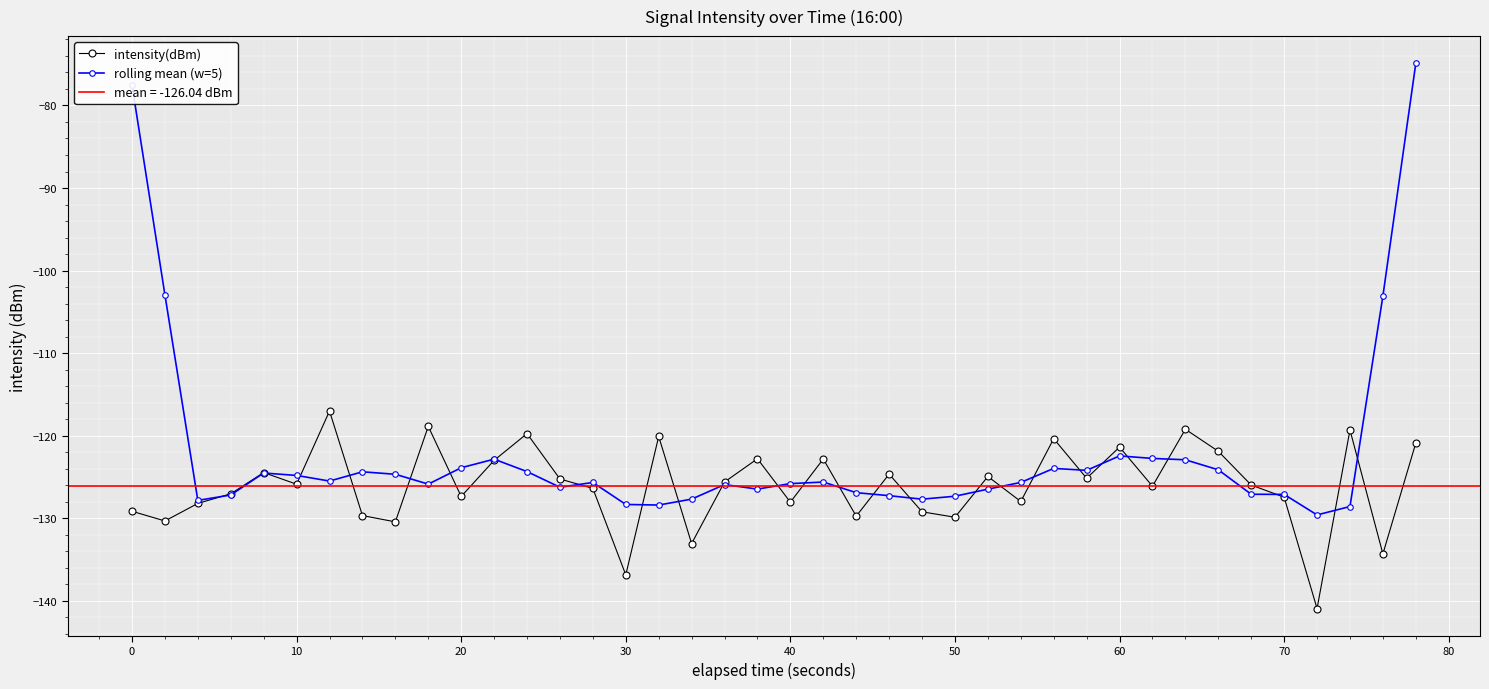

What is the value of the intensity(dBm) point at the 33rd from the left?

-119.2